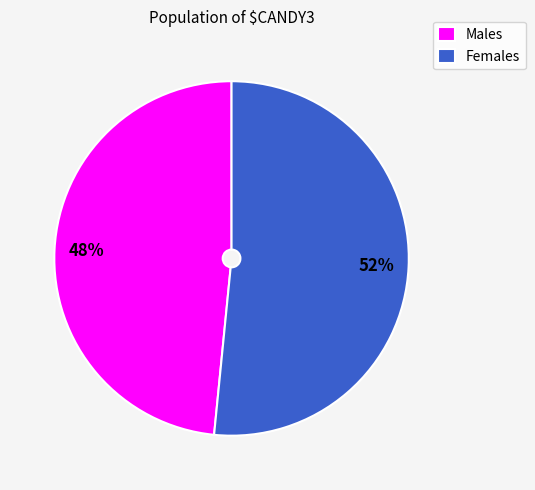

Approximately how many times larger is the value at Females compared to Males?

1.1